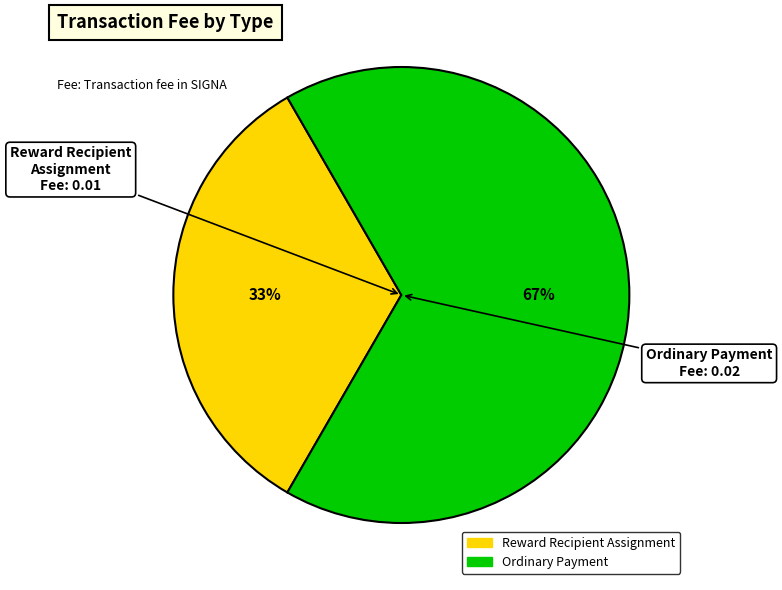

Which slice is the largest?

Ordinary Payment